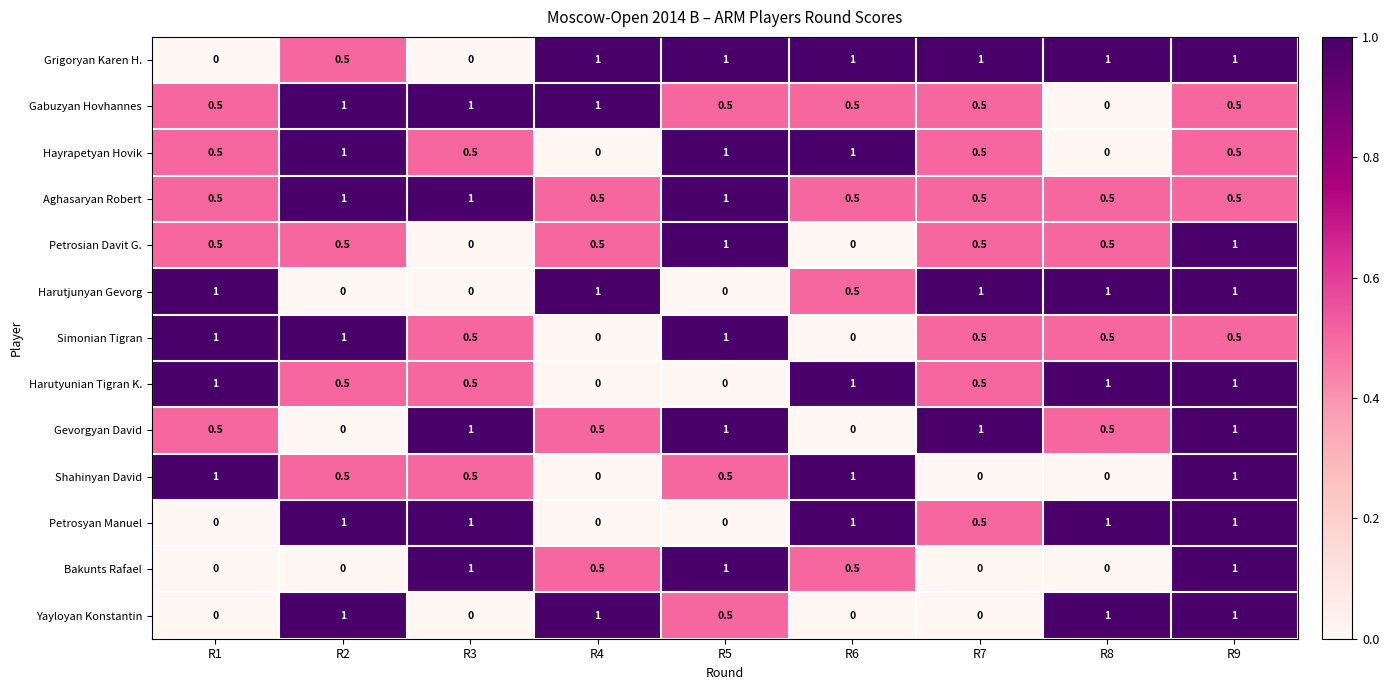

How many Hayrapetyan Hovik values are between 0 and 1?

9